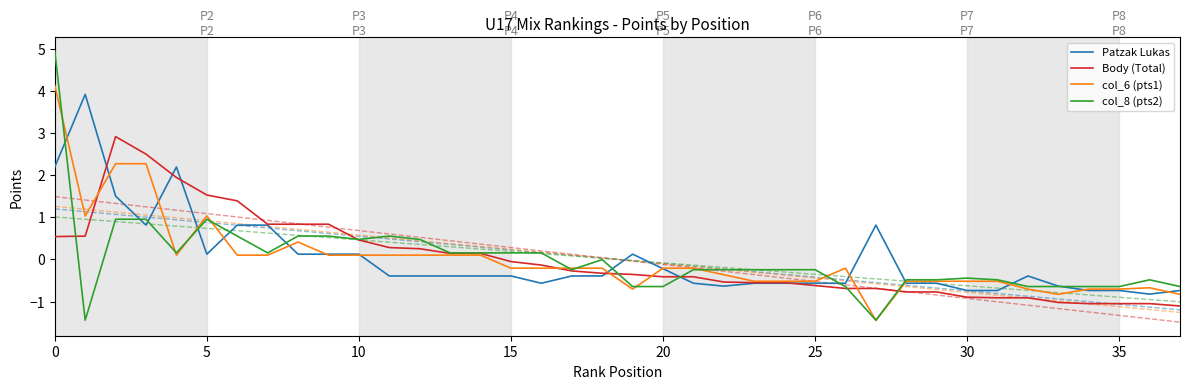

How many times do col_6 (pts1) and col_8 (pts2) cross each other?

10